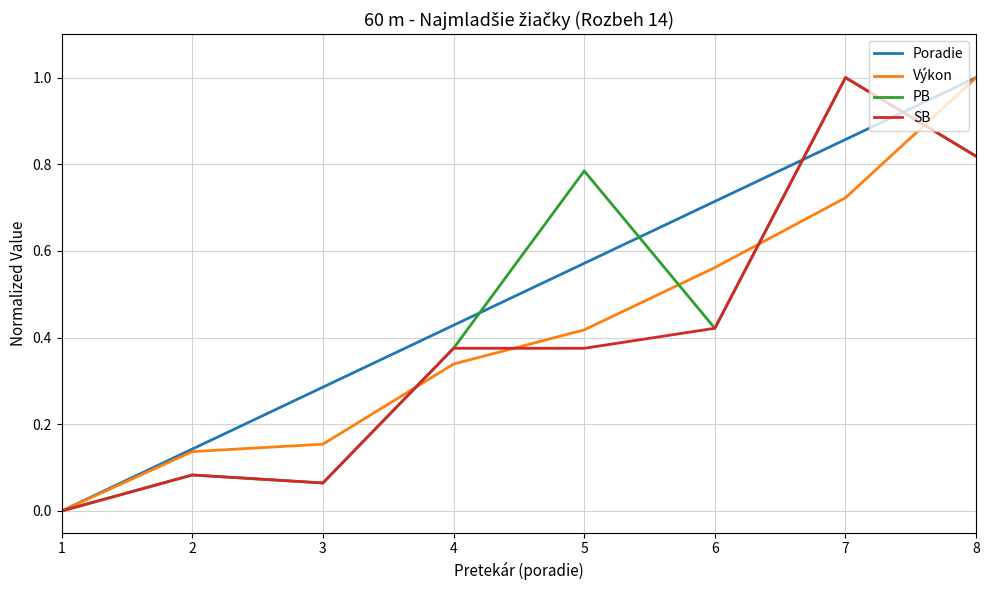

What is the sum of the Výkon values at 7 and 6?

1.3